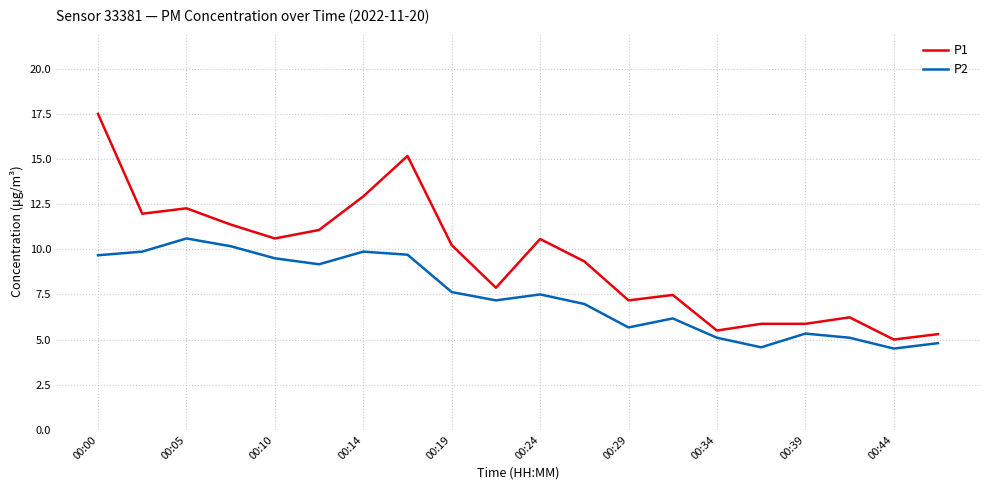

What is the difference between the maximum and minimum values in the P2 series?

6.1